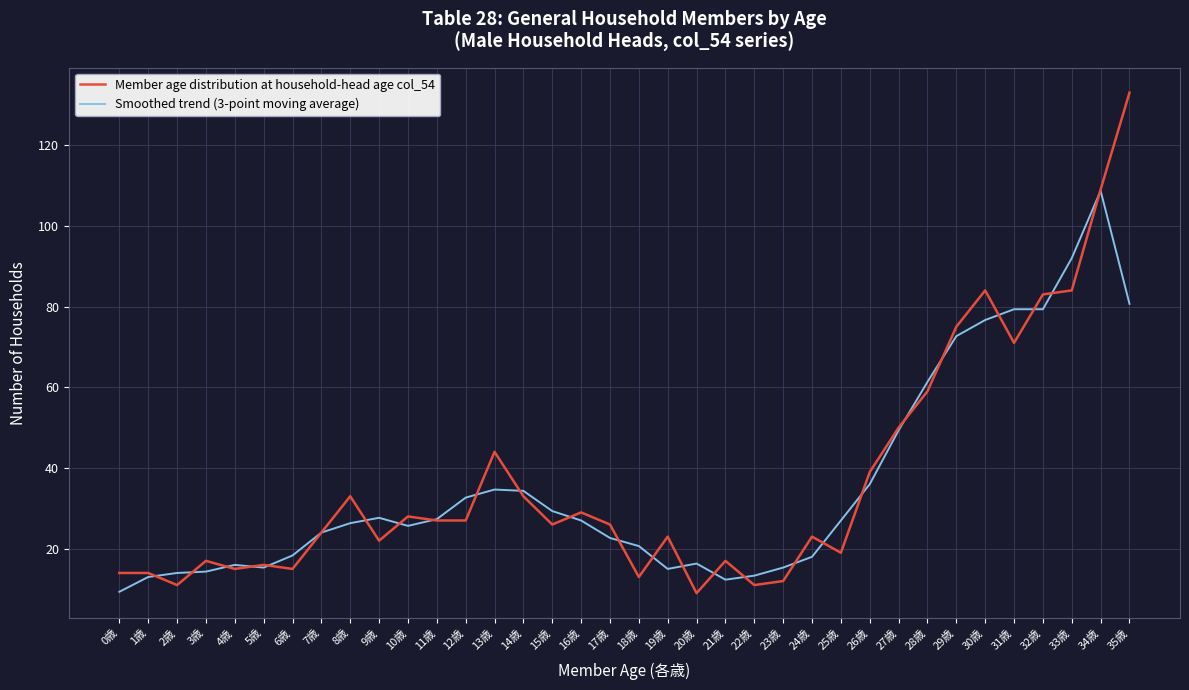

Rank the series by their maximum value, from highest to lowest.

Member age distribution at household-head age col_54, Smoothed trend (3-point moving average)